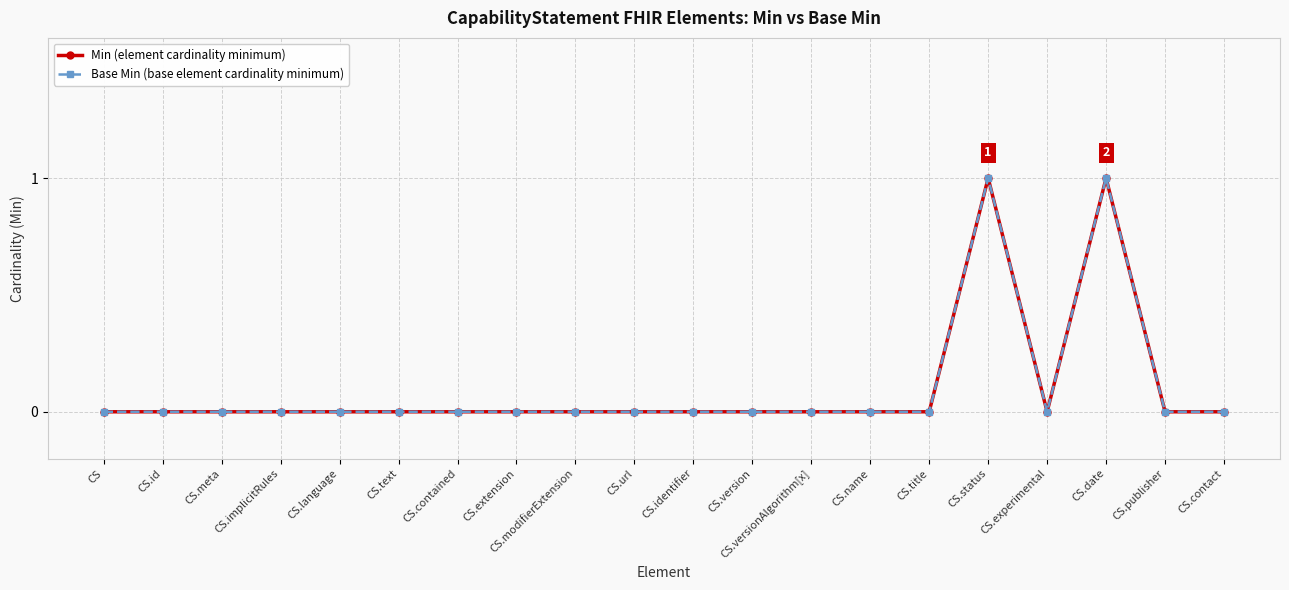

What position from the right is CS.extension?

13